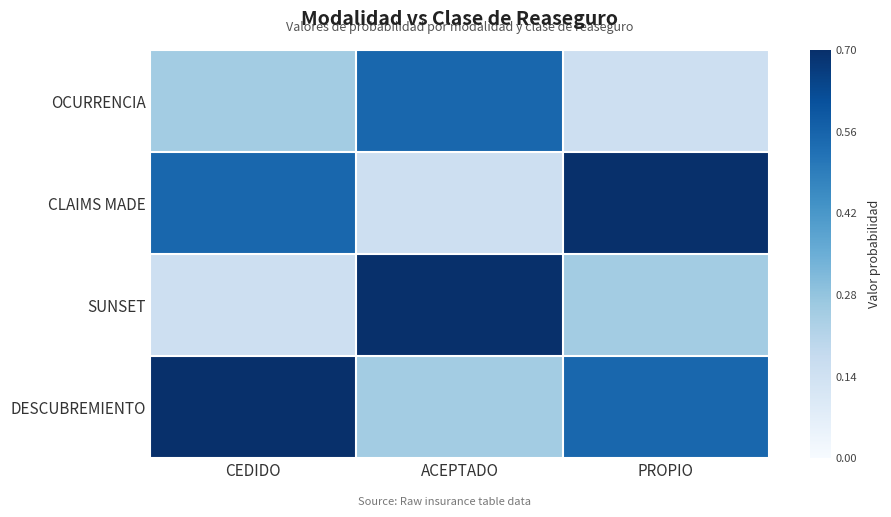

Which category has the lowest value across all series?

PROPIO